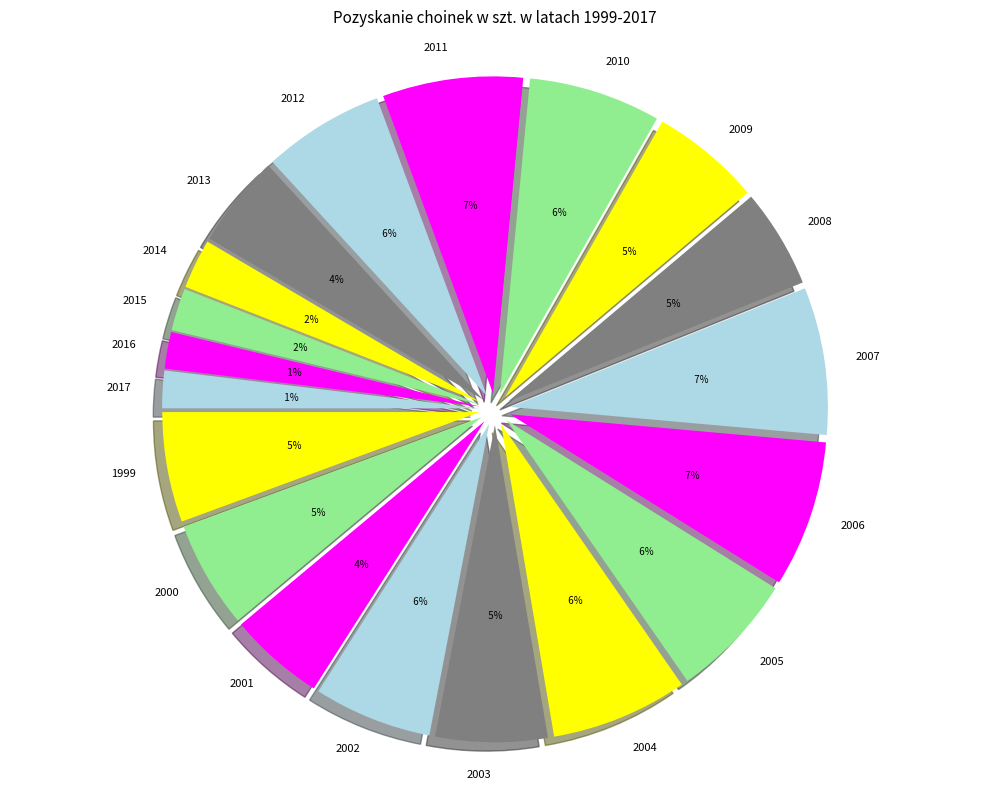

Which has a higher value, 2016 or 2017?

2017